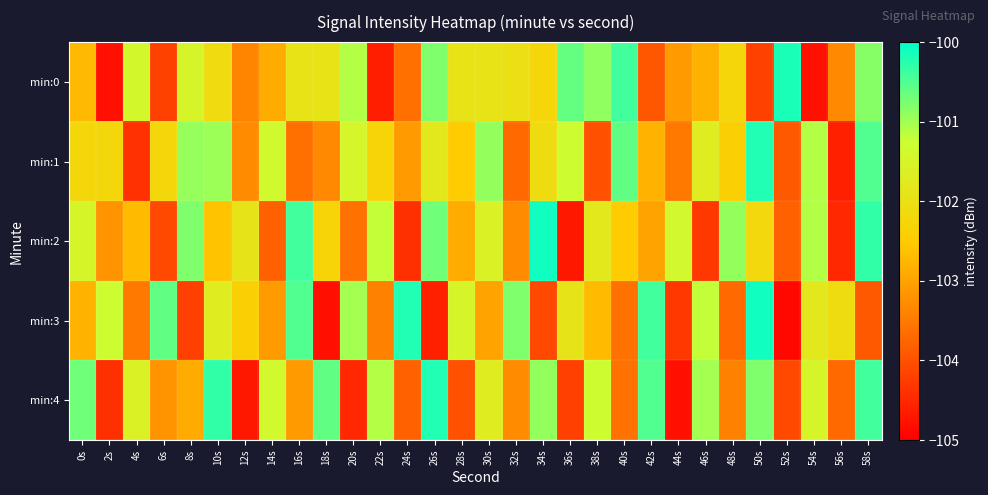

Rank the series by their maximum value, from lowest to highest.

min:1, min:4, min:0, min:2, min:3